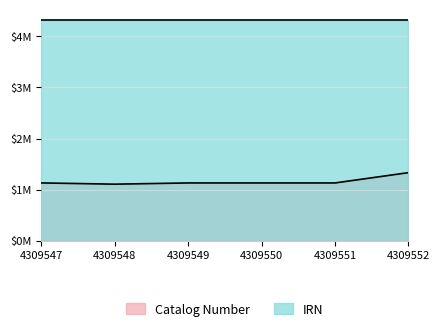

Where is the first local minimum for Catalog Number?

4309548